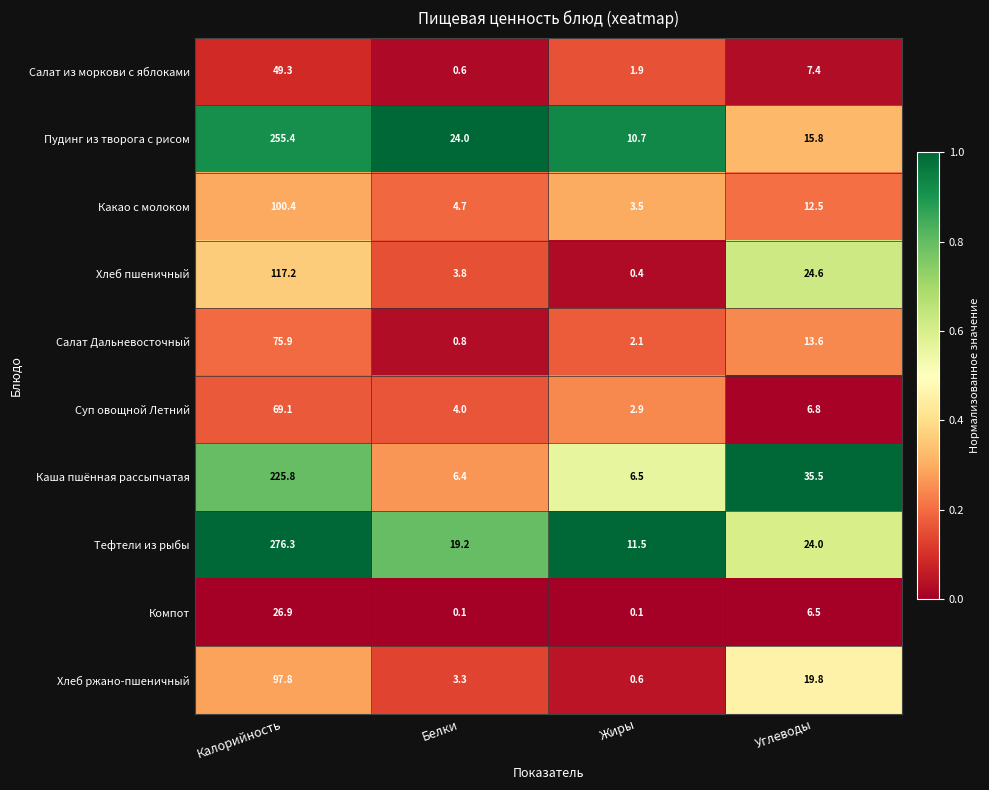

What is the spread (max minus min) of values at Калорийность?

249.4